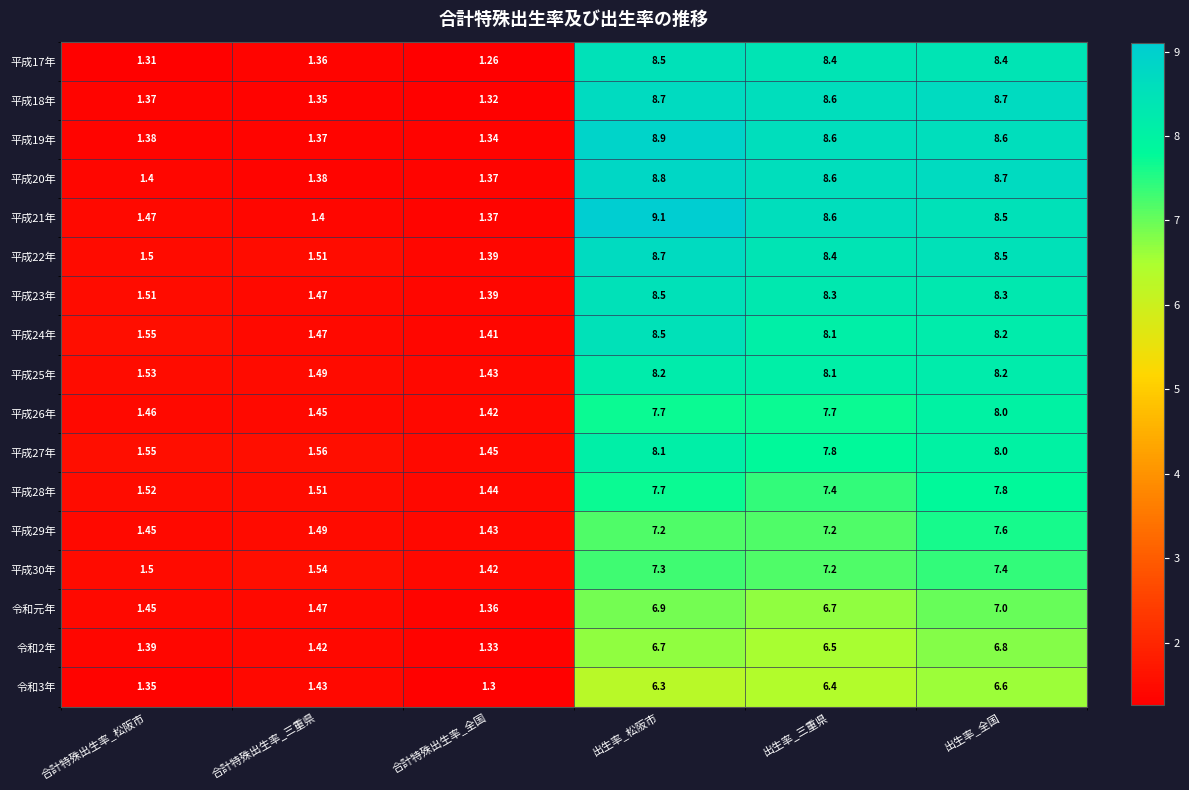

Is the value of 平成30年 at 合計特殊出生率_松阪市 greater than the value of 令和元年 at 出生率_全国?

No